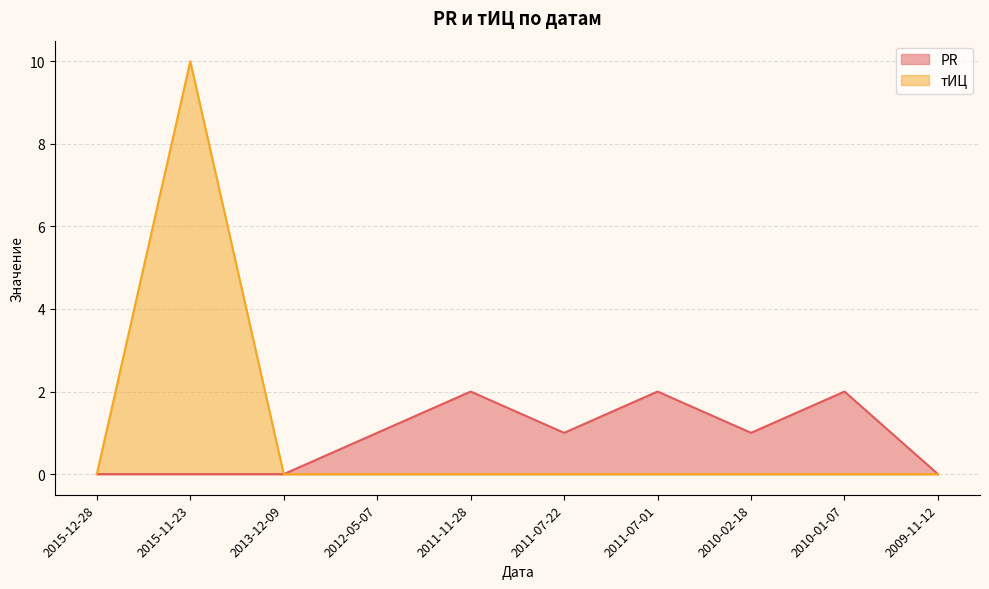

Is it true that тИЦ equals 0 at 2013-12-09?

True